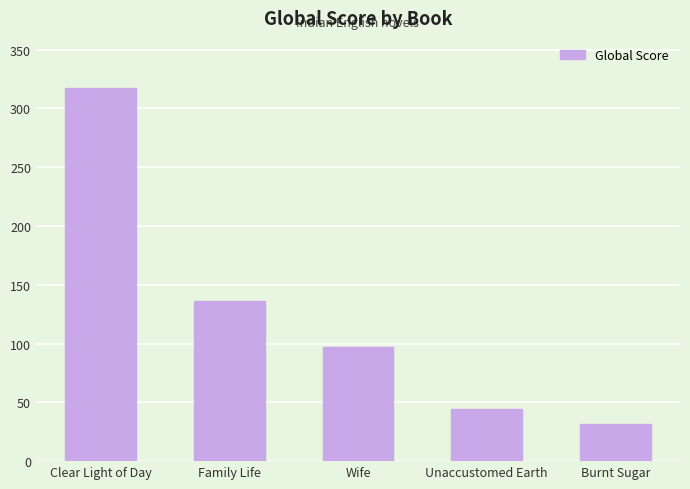

Which label corresponds to the smallest value in the chart?

Burnt Sugar